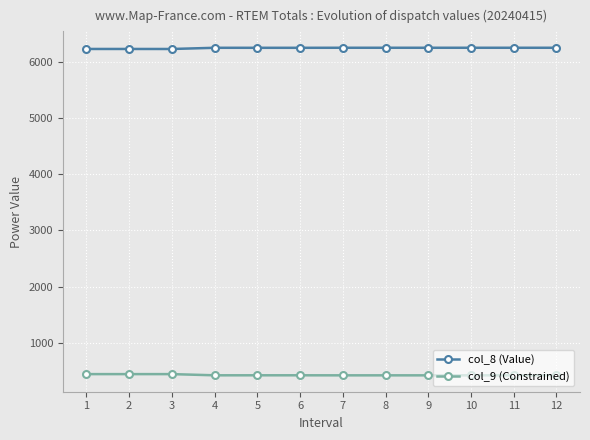

True or false: col_8 (Value) and col_9 (Constrained) cross at least once.

False